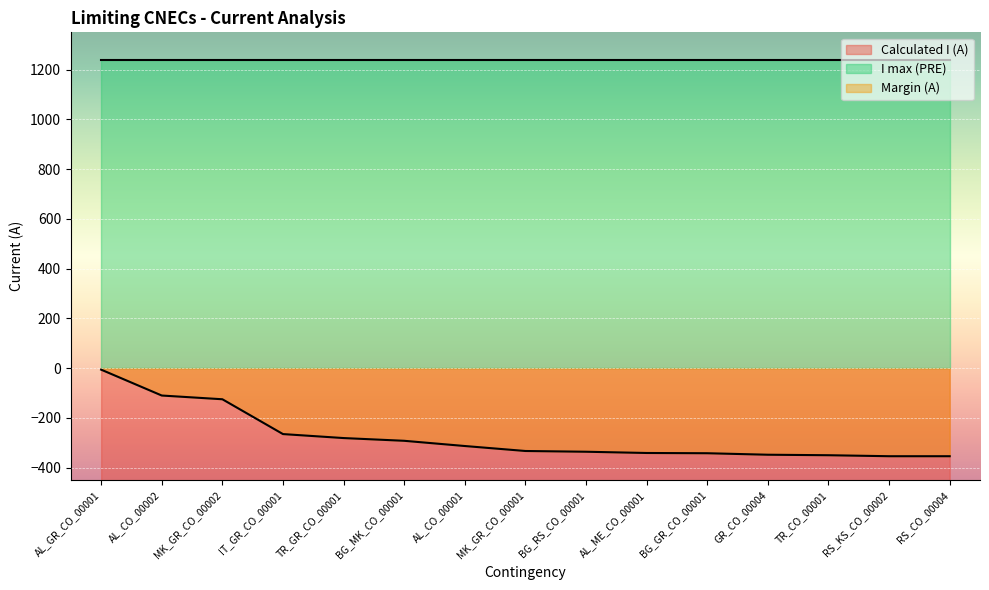

What is the difference between the highest and lowest values at AL_GR_CO_00001?

1228